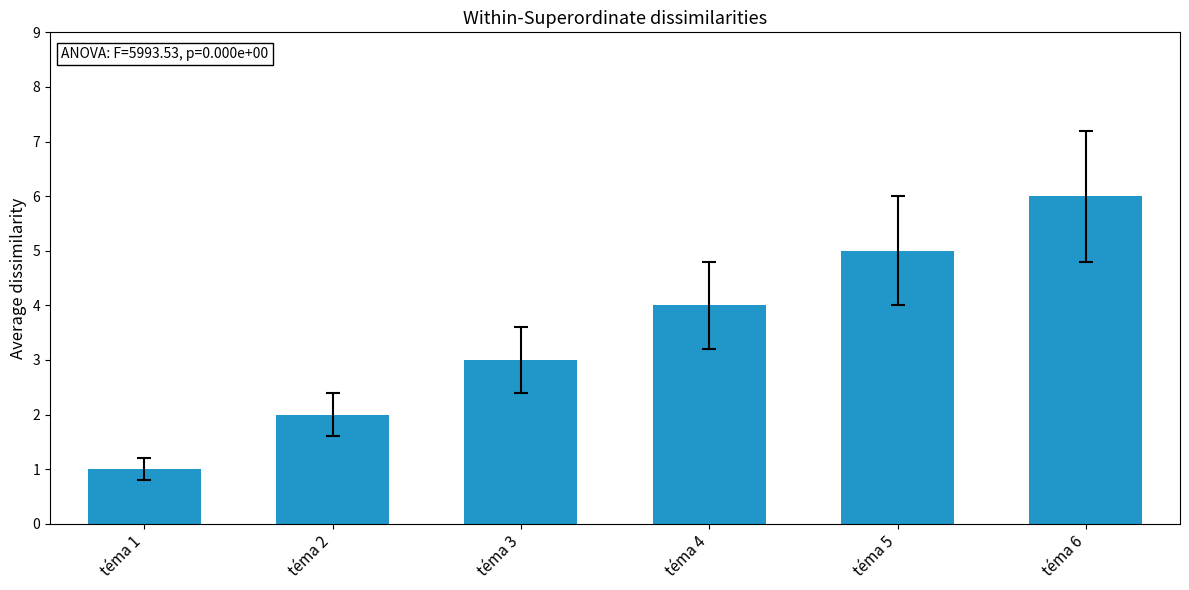

What is the value of the 6th bar from the left?

6